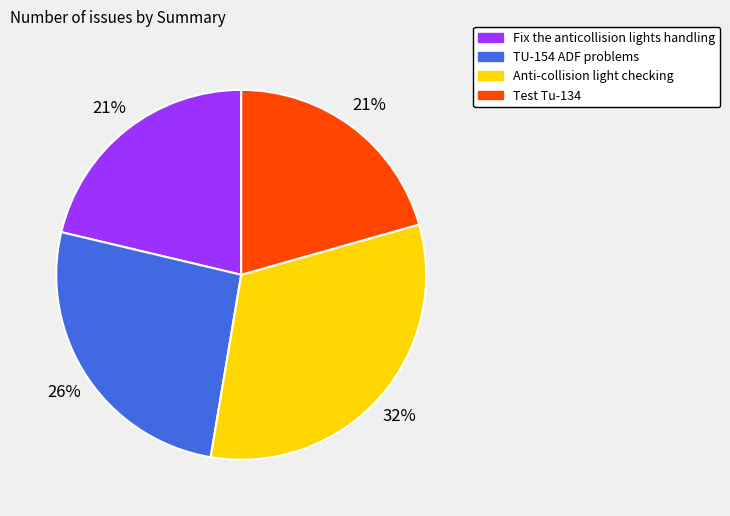

To the nearest percent, what is the difference between the largest and smallest slice percentages?

11%